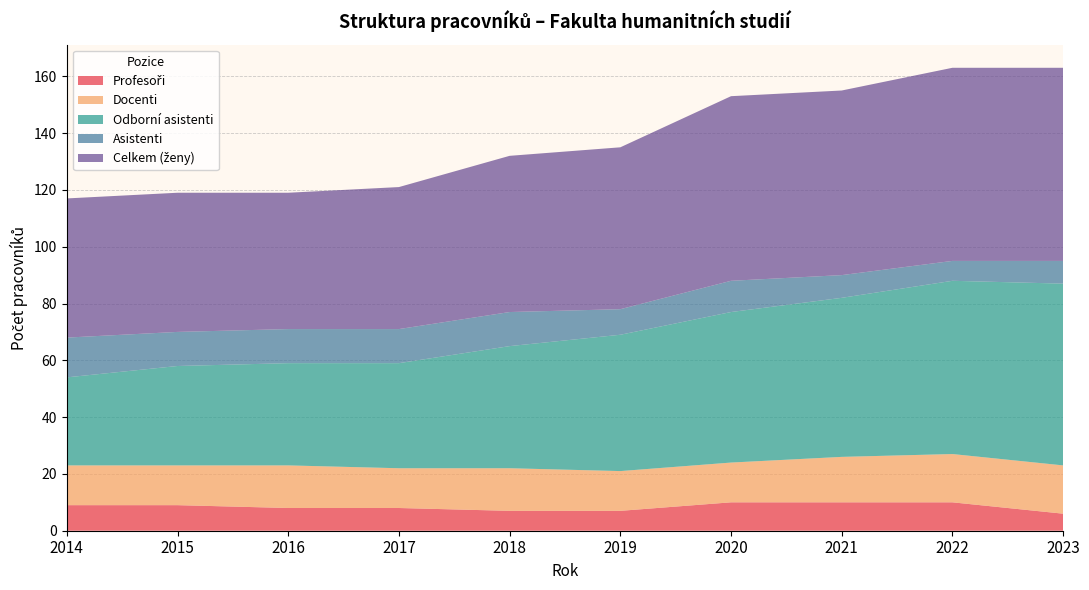

Reading left to right, list all the values displayed in this chart.

Profesoři: 9	9	8	8	7	7	10	10	10	6
Docenti: 14	14	15	14	15	14	14	16	17	17
Odborní asistenti: 31	35	36	37	43	48	53	56	61	64
Asistenti: 14	12	12	12	12	9	11	8	7	8
Celkem (ženy): 49	49	48	50	55	57	65	65	68	68